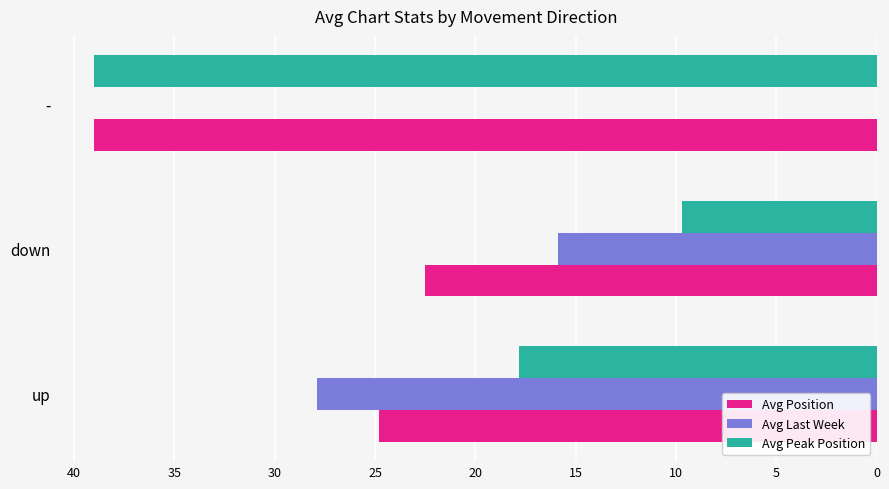

Where is Avg Last Week nearest to the value 13?

down